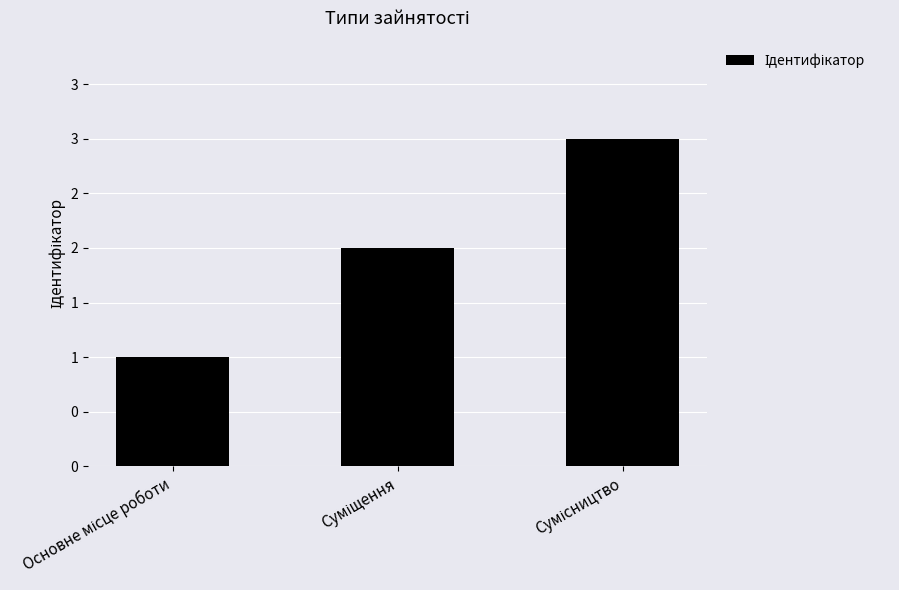

Does the chart contain any negative values?

No